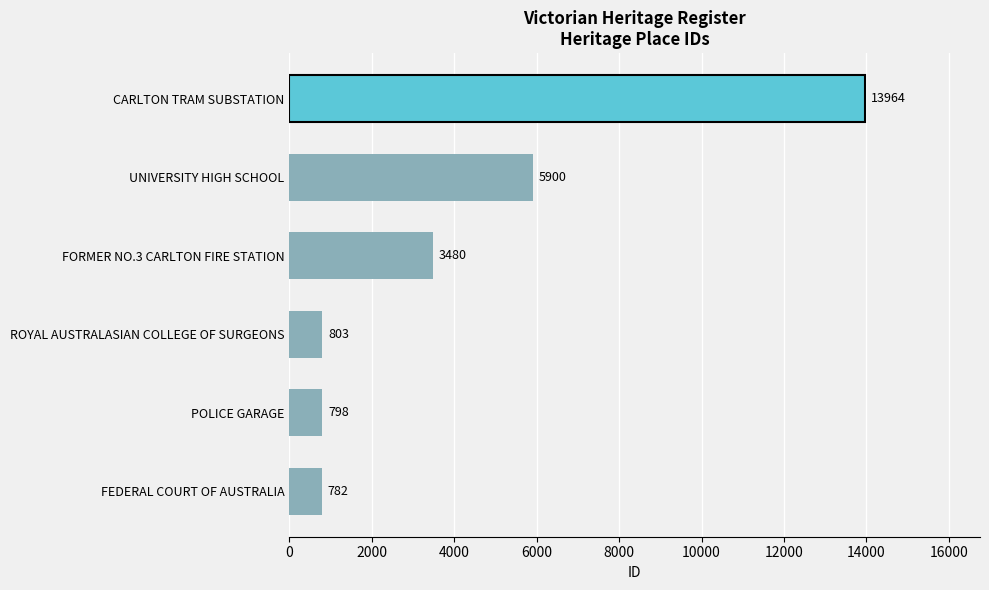

Reading bottom to top, list all the values displayed in this chart.

782	798	803	3480	5900	13964